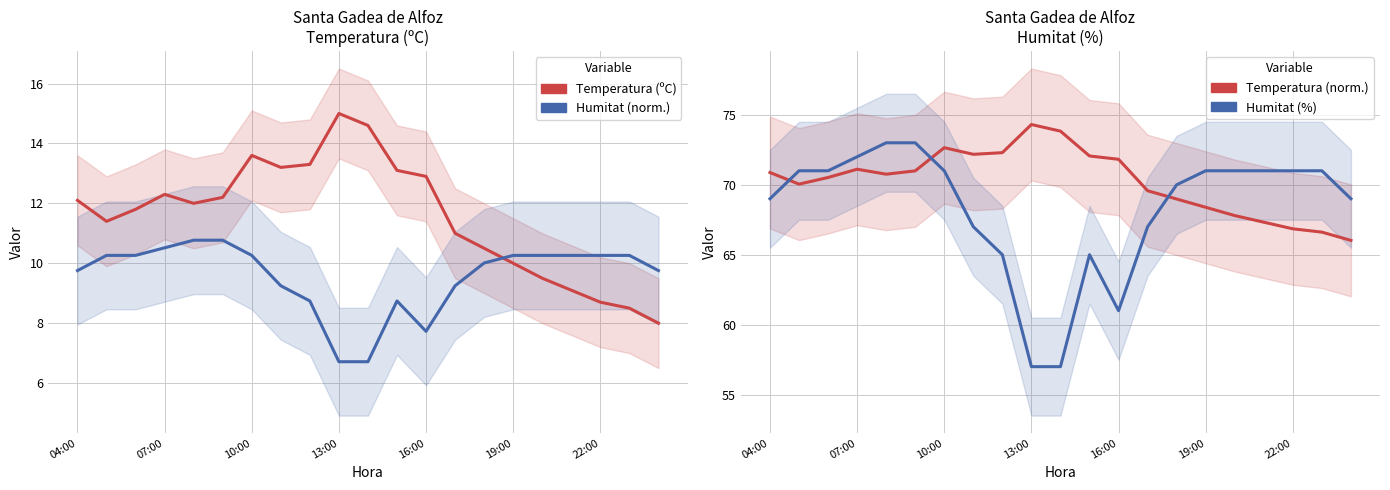

Reading right to left, extract all data points from this chart.

Temperatura (ºC): 8.0	8.5	8.7	9.1	9.5	10.0	10.5	11.0	12.9	13.1	14.6	15.0	13.3	13.2	13.6	12.2	12.0	12.3	11.8	11.4	12.1
Humitat (norm.): 9.8	10.3	10.3	10.3	10.3	10.3	10.0	9.2	7.7	8.7	6.7	6.7	8.7	9.2	10.3	10.8	10.8	10.5	10.3	10.3	9.8
Temperatura (norm.): 66.0	66.6	66.9	67.3	67.8	68.4	69.0	69.6	71.8	72.1	73.8	74.3	72.3	72.2	72.6	71.0	70.8	71.1	70.5	70.0	70.9
Humitat (%): 69.0	71.0	71.0	71.0	71.0	71.0	70.0	67.0	61.0	65.0	57.0	57.0	65.0	67.0	71.0	73.0	73.0	72.0	71.0	71.0	69.0